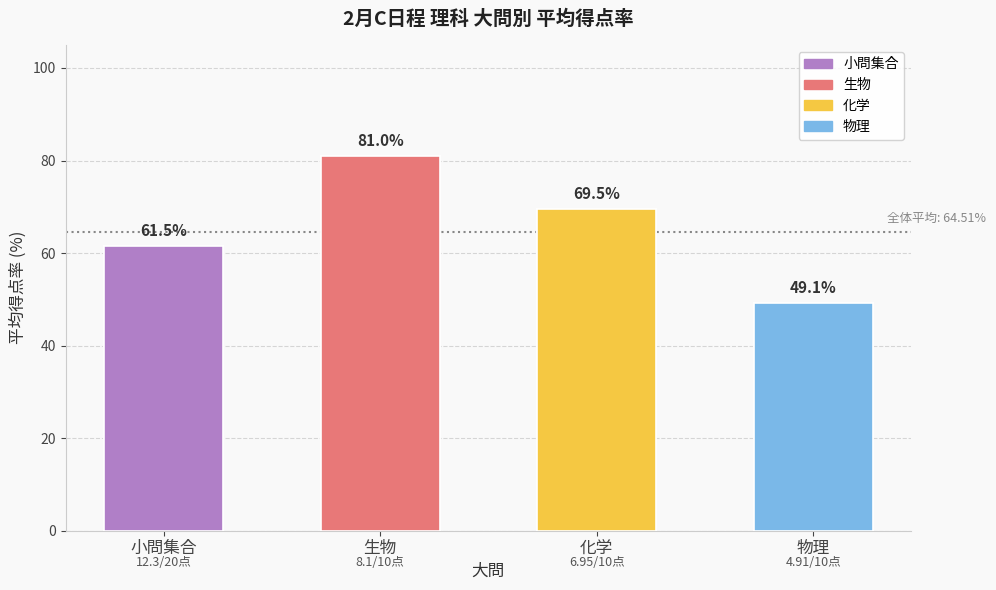

List the labels in order of value, largest first.

生物, 化学, 小問集合, 物理